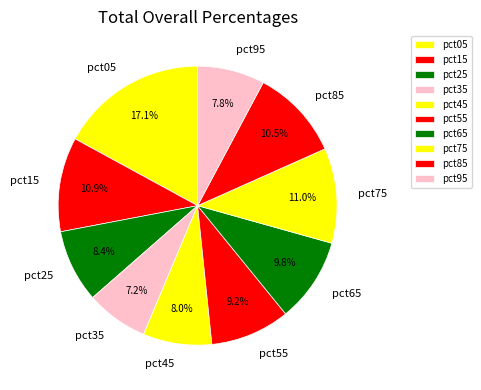

Which slice is the smallest?

pct35